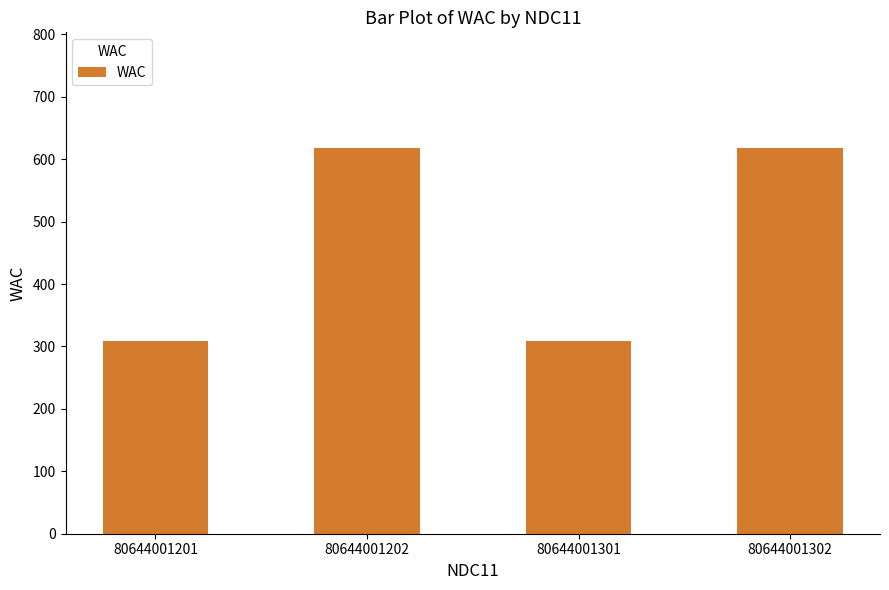

What value does the data have at 80644001202, to the nearest 10?

620